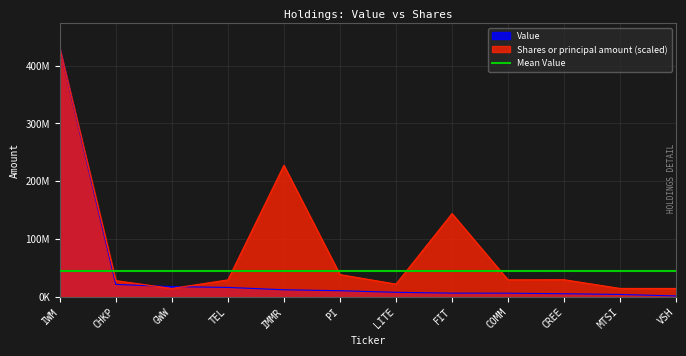

List the labels in order of Shares or principal amount value, smallest first.

GWW, VSH, MTSI, LITE, CHKP, TEL, COMM, CREE, PI, FIT, IMMR, IWM